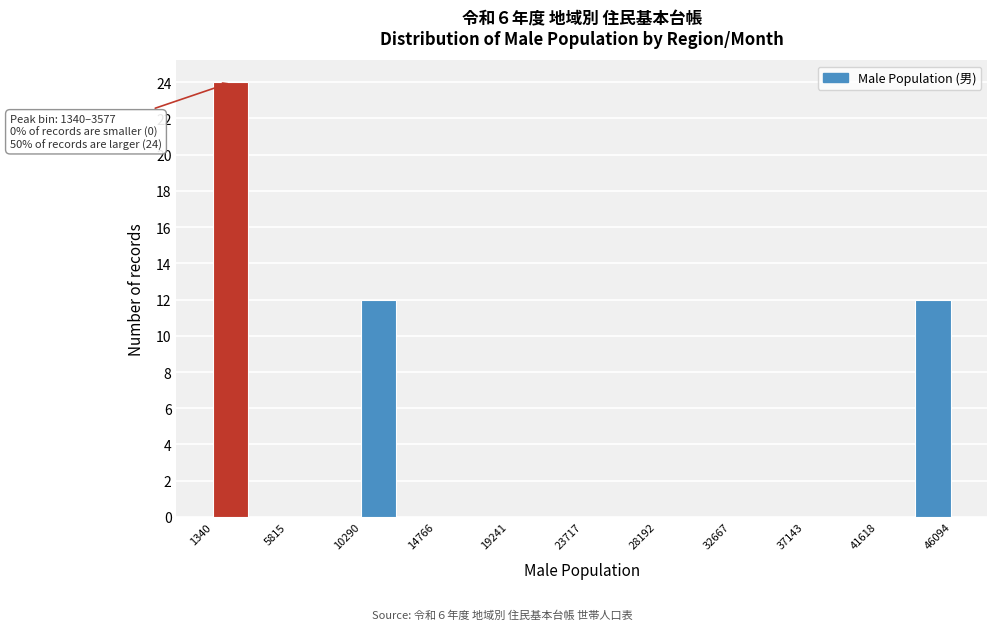

Which range on the x-axis has the tallest bar?

1500 to 3500